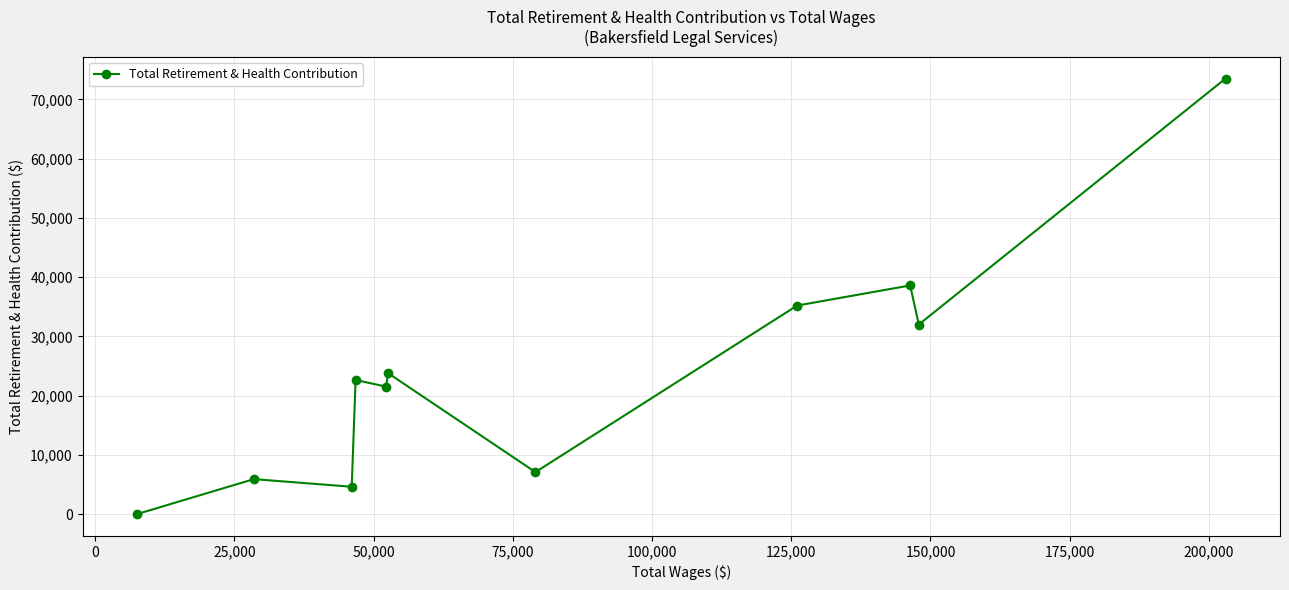

What is the greatest value displayed?

73532